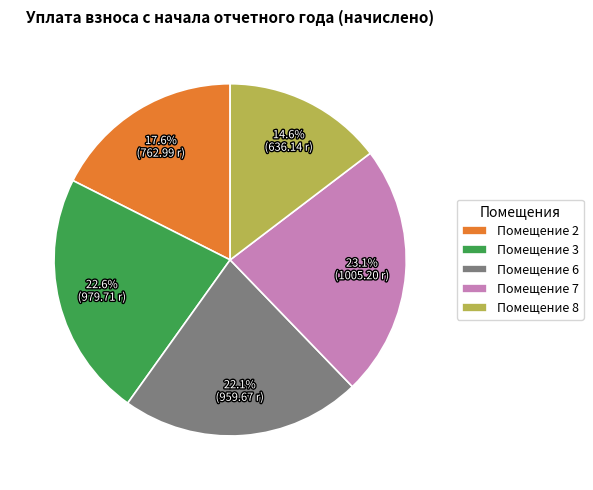

What percentage is NOT represented by Помещение 3?

77.4%